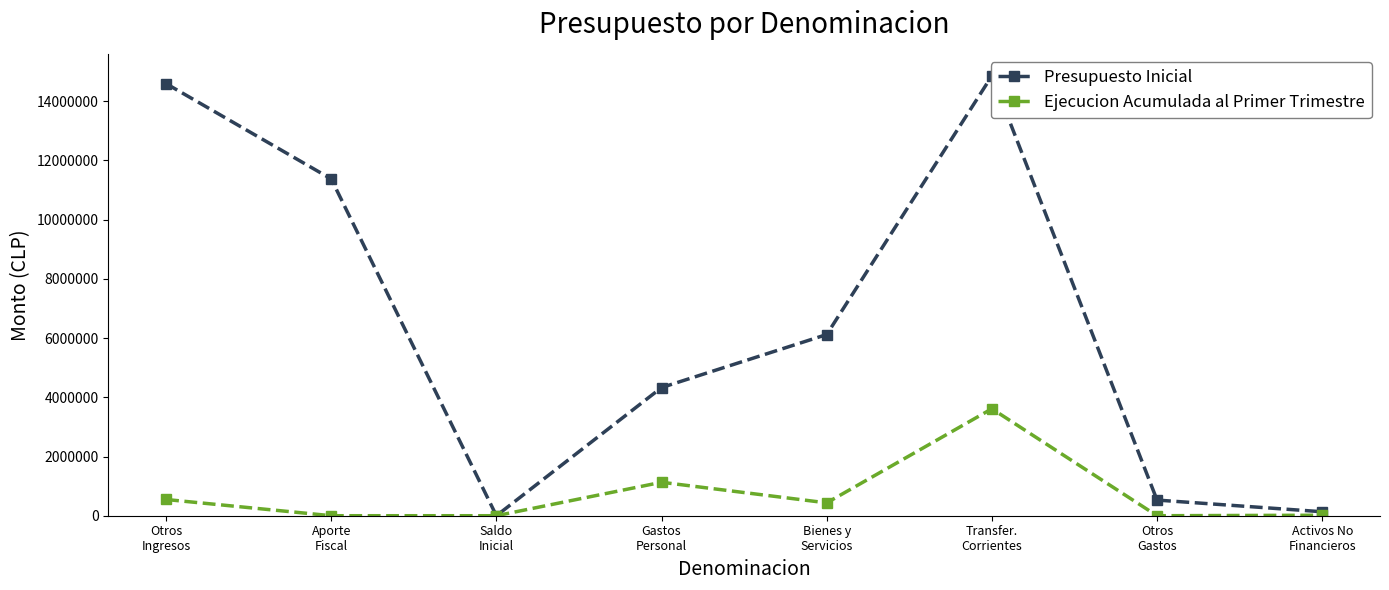

Is it true that Presupuesto Inicial equals 528906 at Otros
Gastos?

True